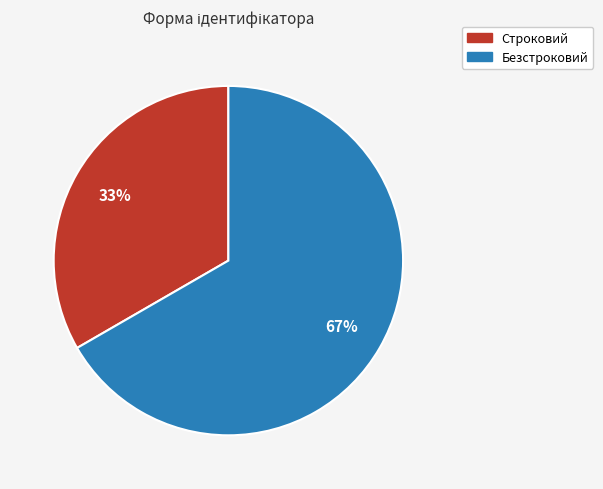

To the nearest percent, what is the combined percentage of Безстроковий and Строковий?

100%